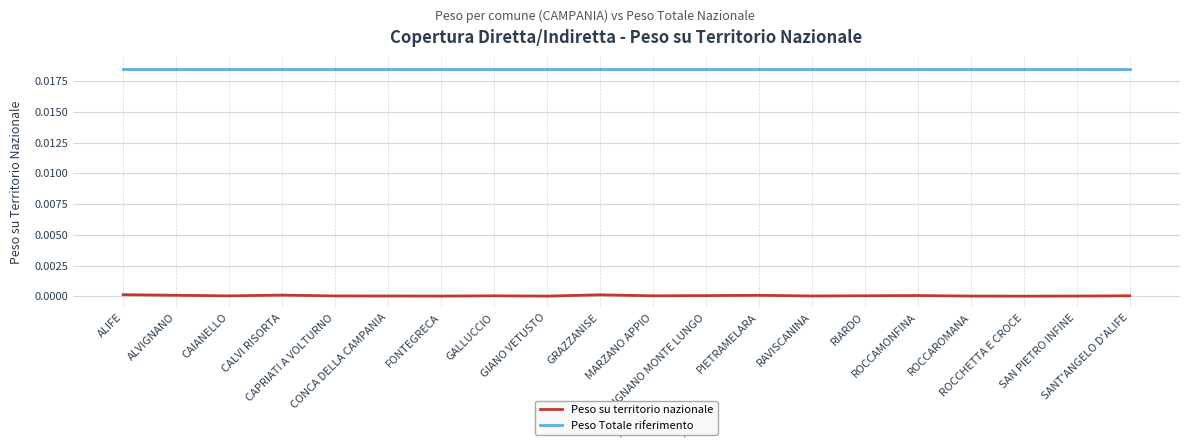

Is it true that Peso Totale riferimento equals 0.0 at ROCCAROMANA?

True